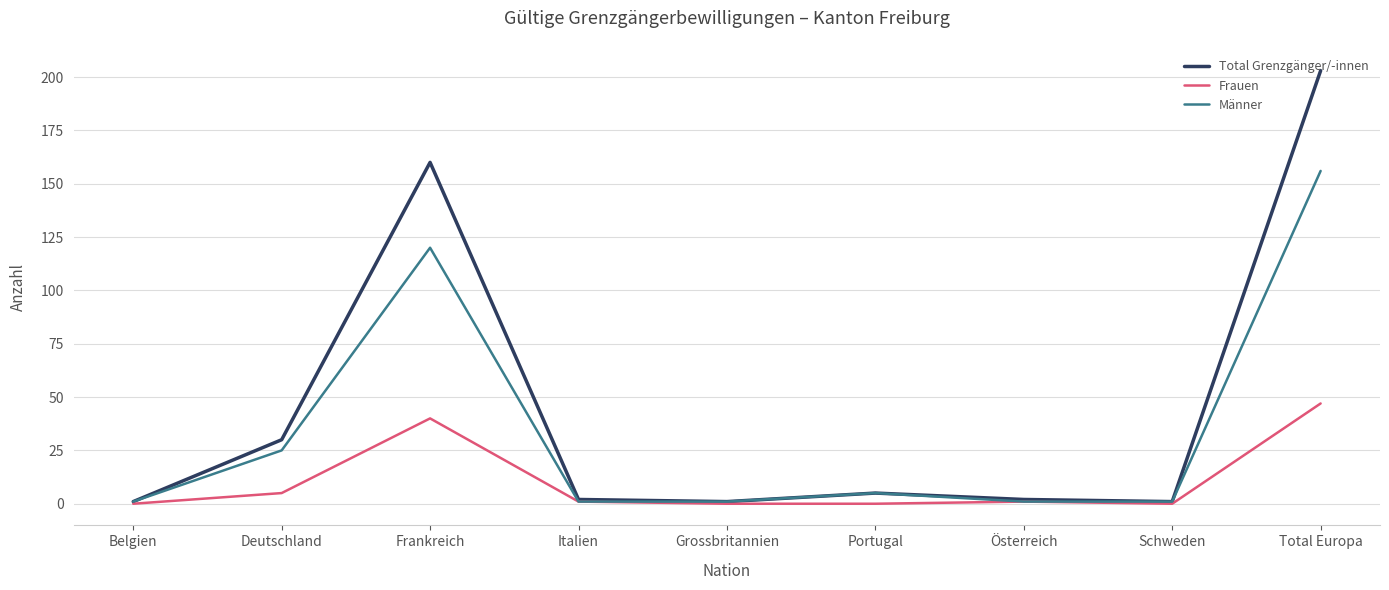

Count the number of categories in the chart.

9